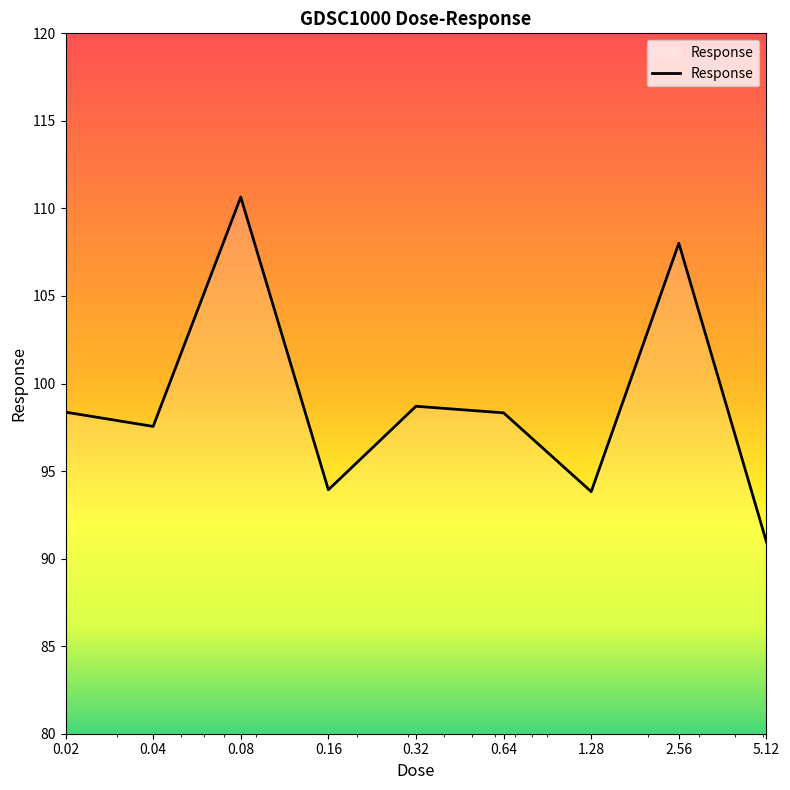

What is the smallest value displayed?

91.0